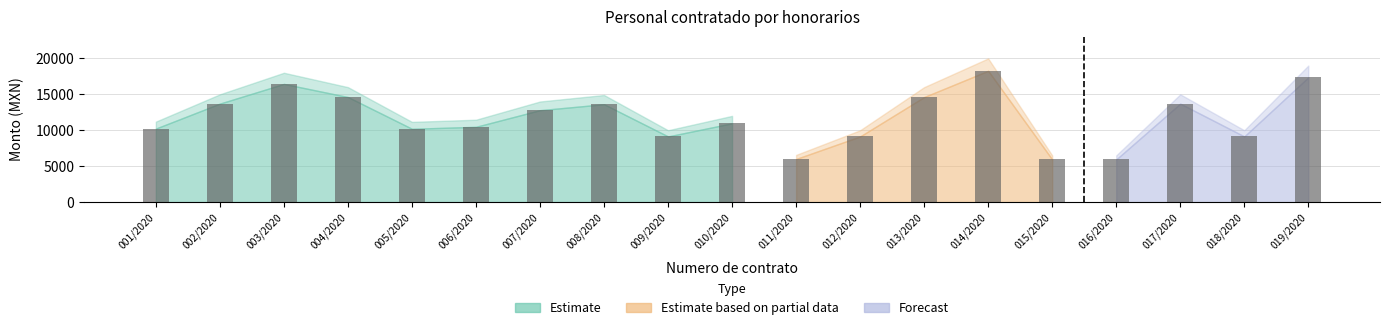

What is the label of the 6th bar from the left?

006/2020